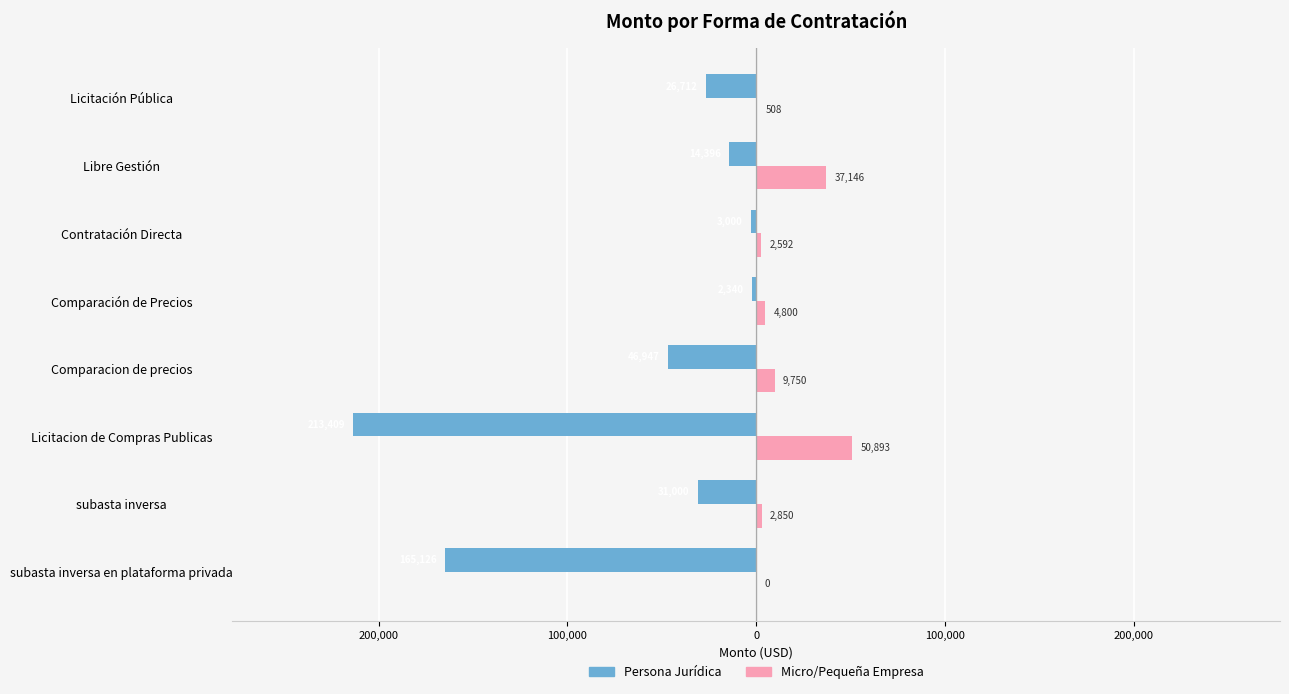

What are all the series names shown in the legend?

Persona Jurídica, Micro/Pequeña Empresa